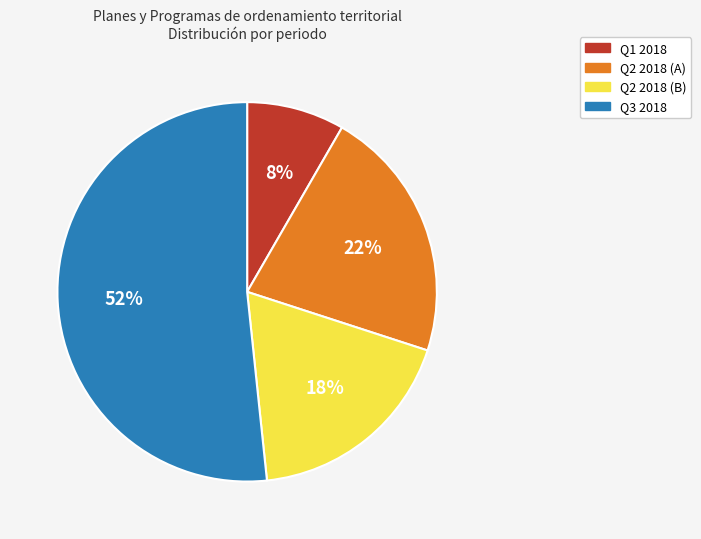

To the nearest percent, what is the average slice percentage?

25%